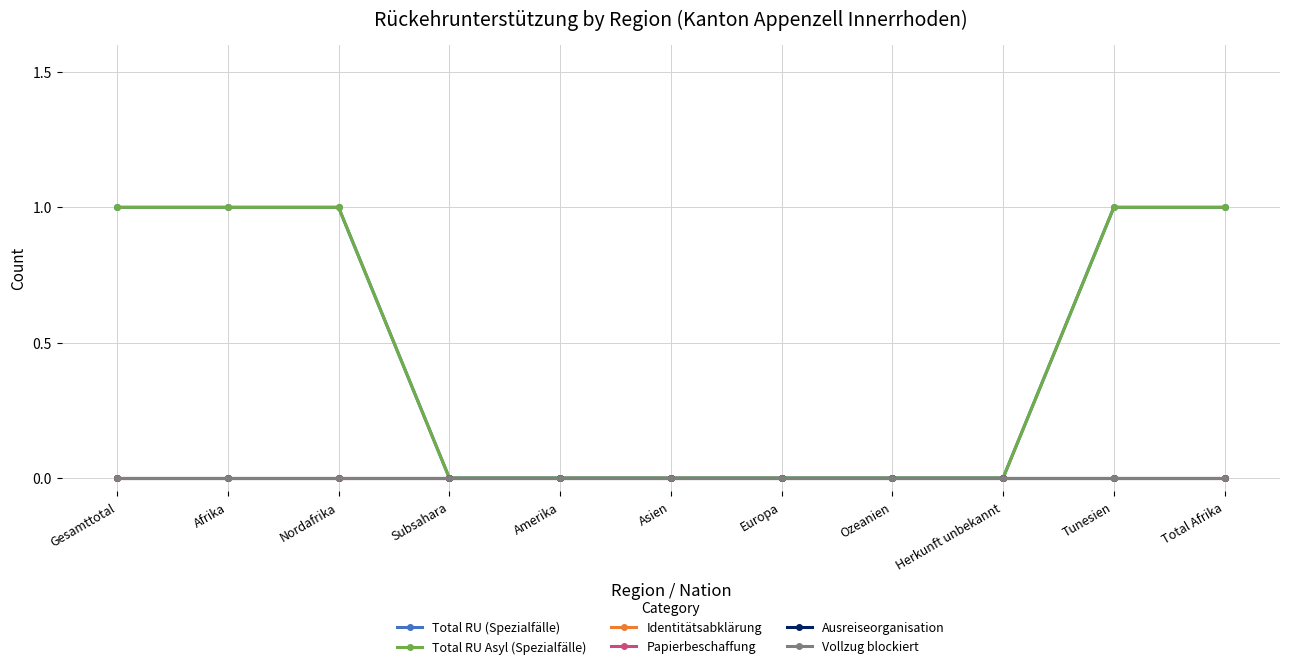

Which series has the widest spread of values?

Total RU (Spezialfälle)